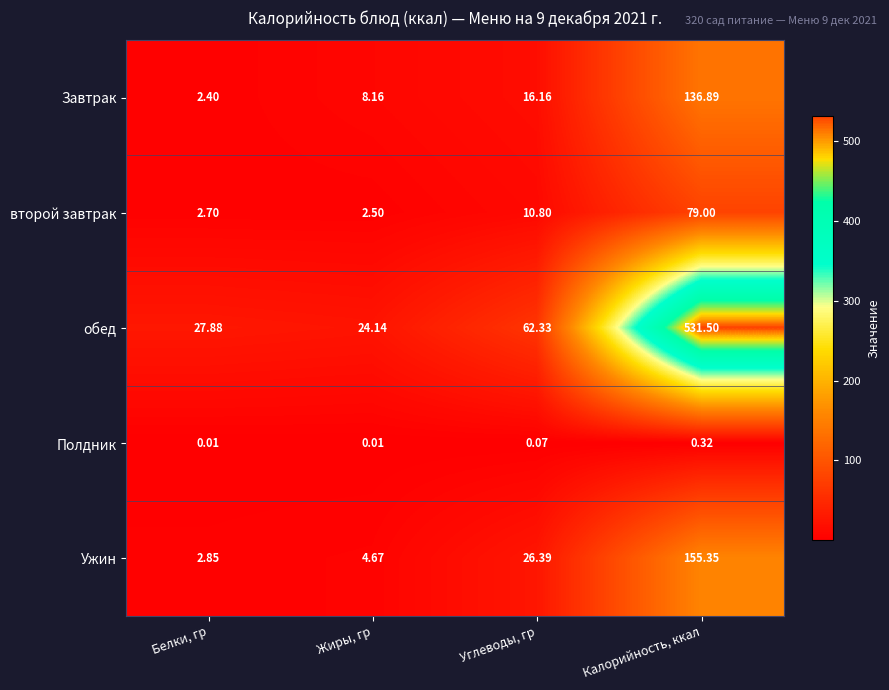

Is the value of Завтрак at Белки, гр greater than the value of Полдник at Калорийность, ккал?

Yes